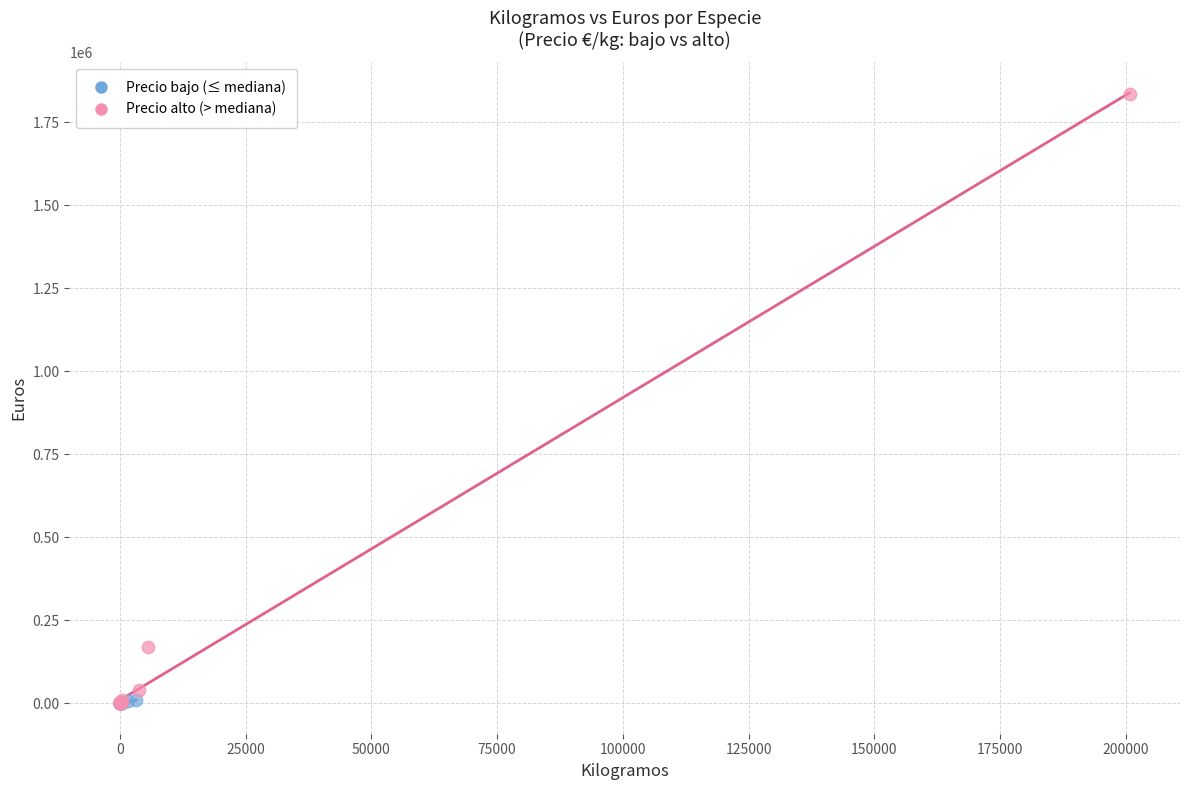

Which series contains the highest Y value?

Precio alto (> mediana)